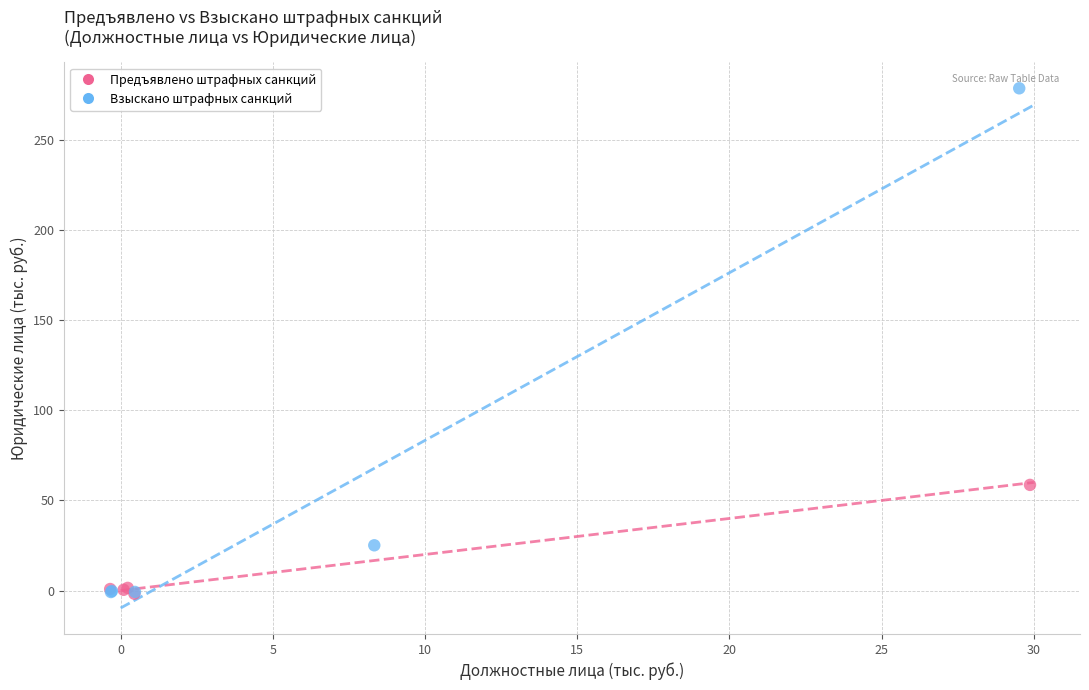

Which series contains the highest Y value?

Взыскано штрафных санкций